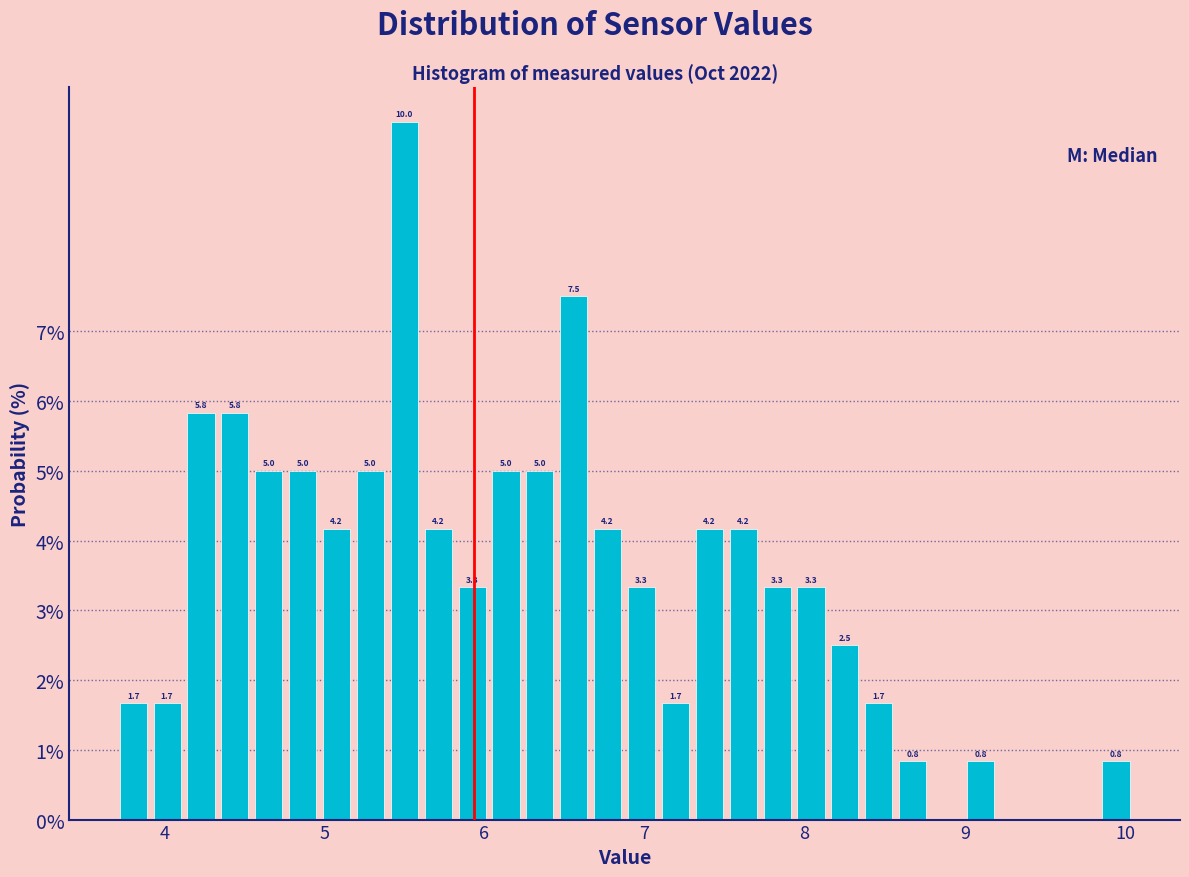

Around what value on the x-axis is the tallest bar? Give the approximate position of its centre, as read against the axis.

5.5